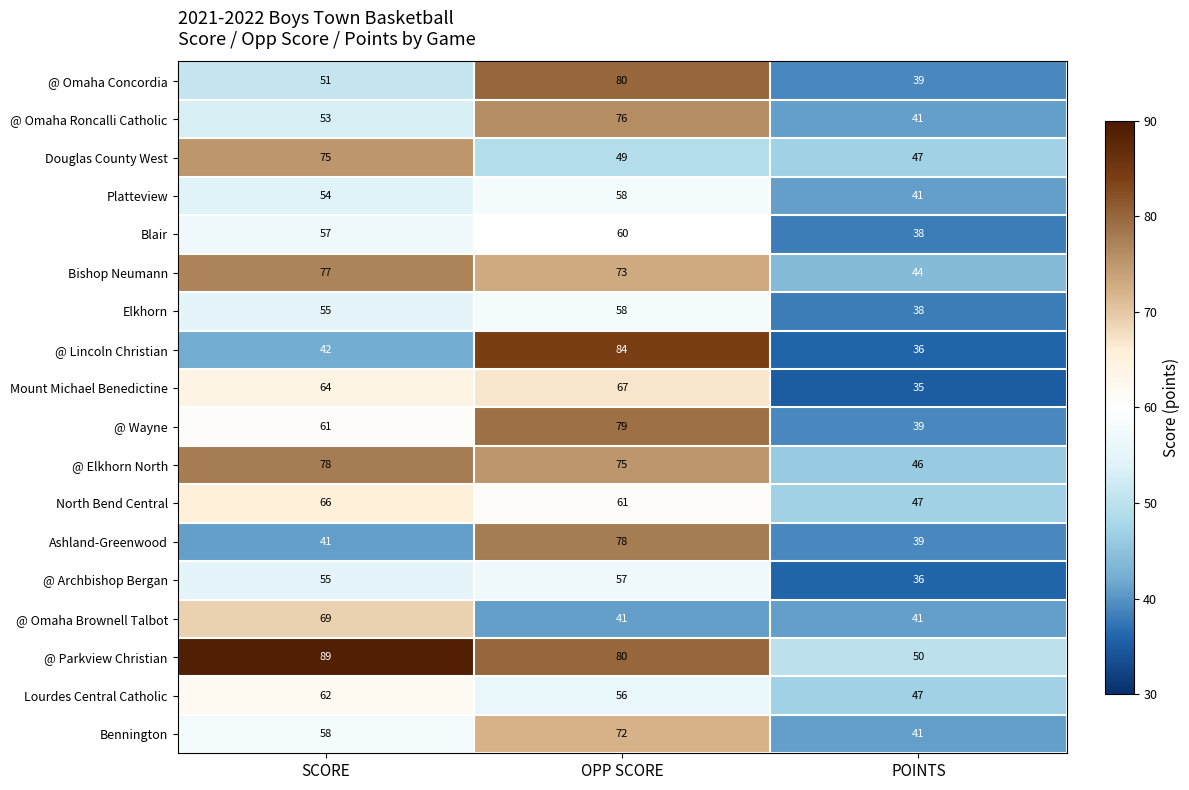

The @ Omaha Brownell Talbot series shows 35 at SCORE. True or false?

False